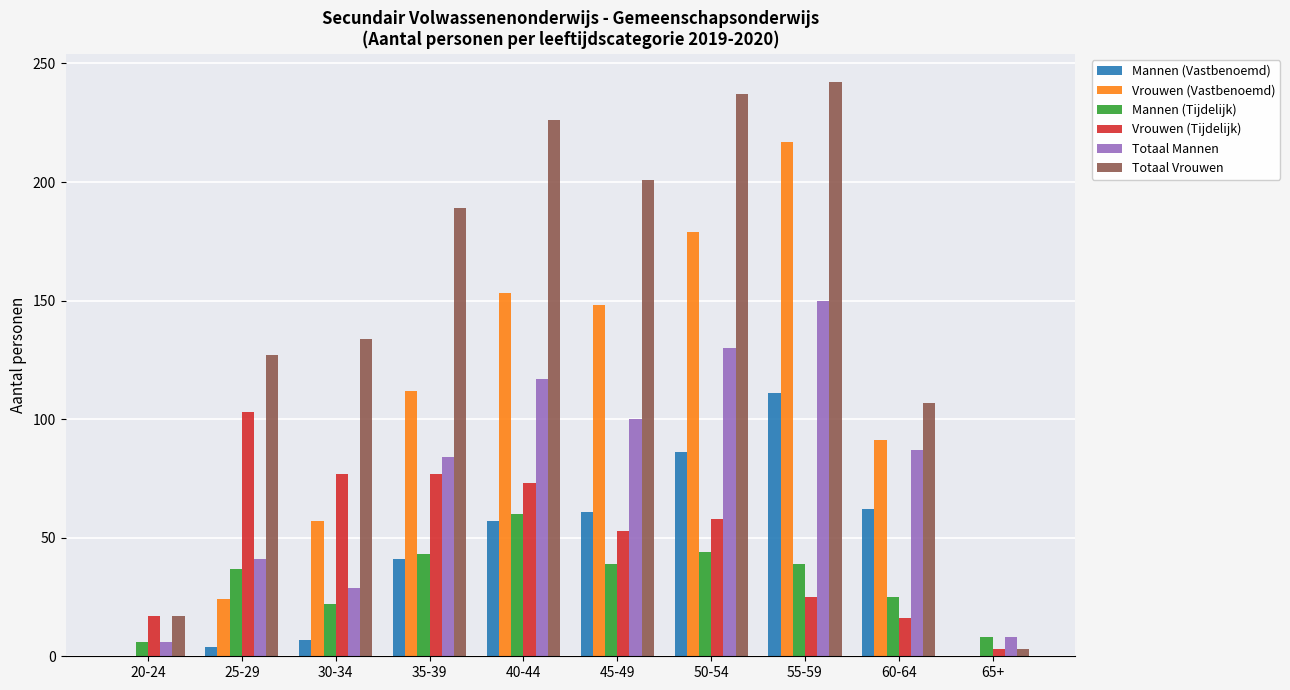

Which category has the highest value across all series?

55-59